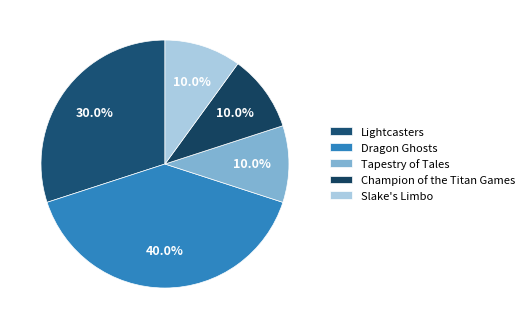

Combined, do Tapestry of Tales and Dragon Ghosts account for over 50%?

No